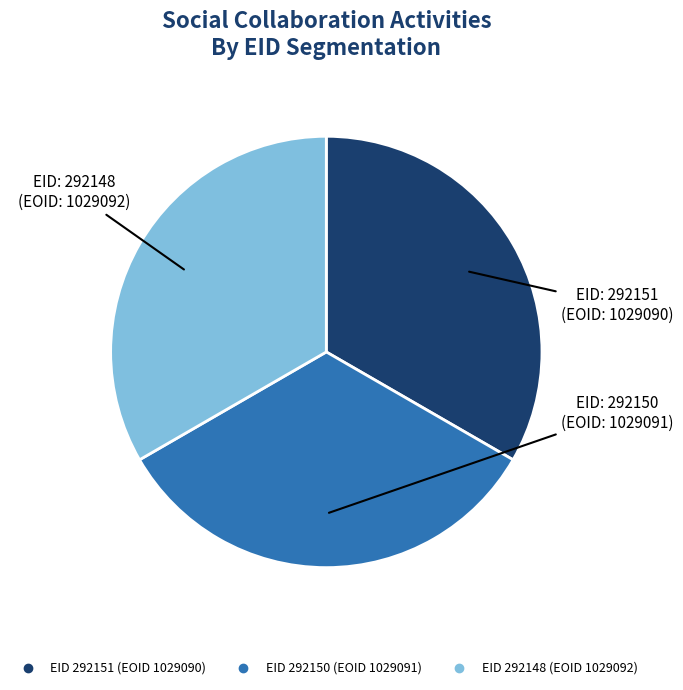

How many segments does this pie chart have?

3